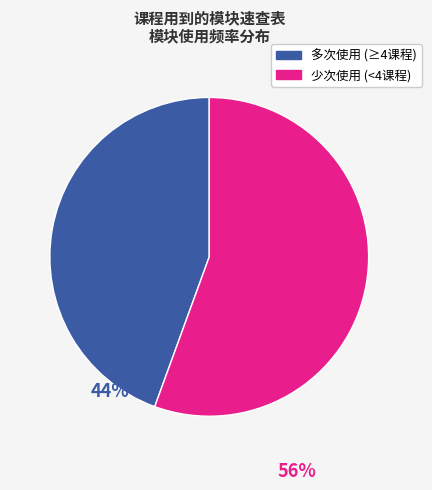

How many segments does this pie chart have?

2